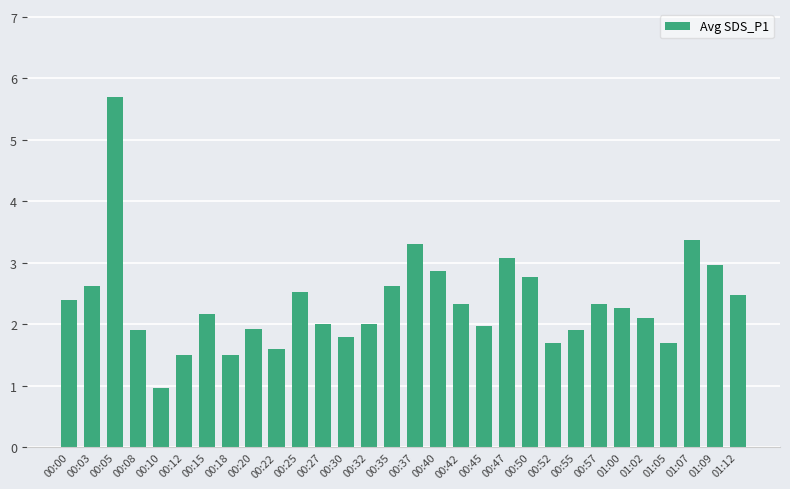

What value does the data have at 00:32?

2.0